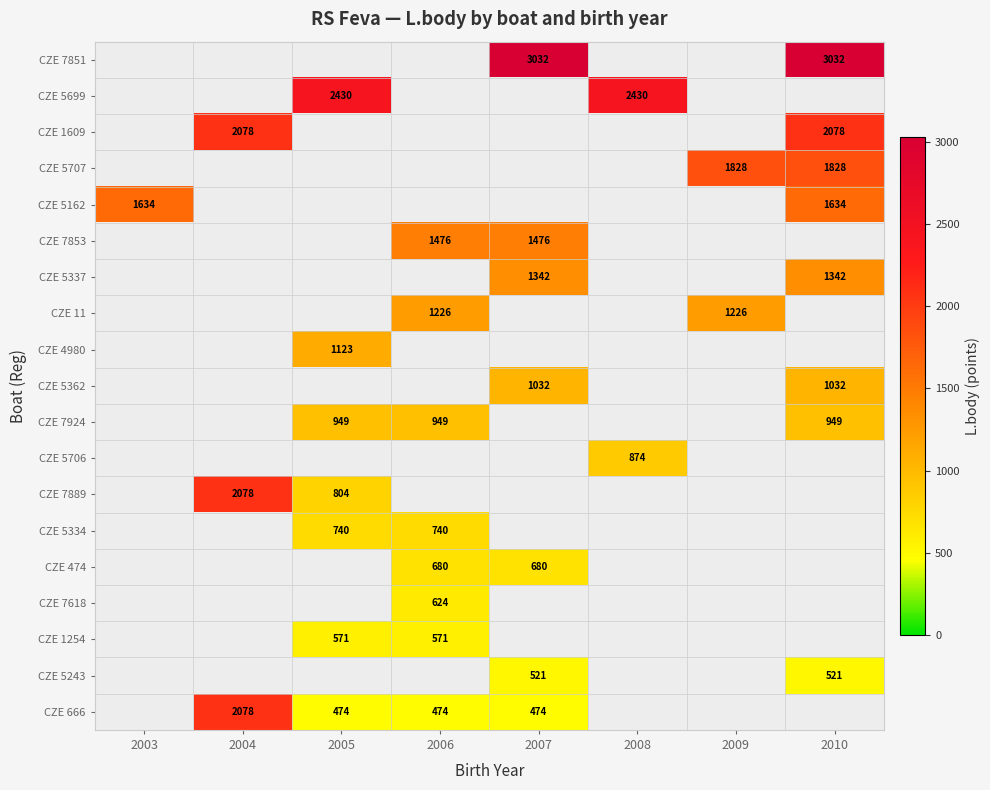

Is the value of CZE 5699 at 2008 greater than the value of CZE 7618 at 2006?

Yes